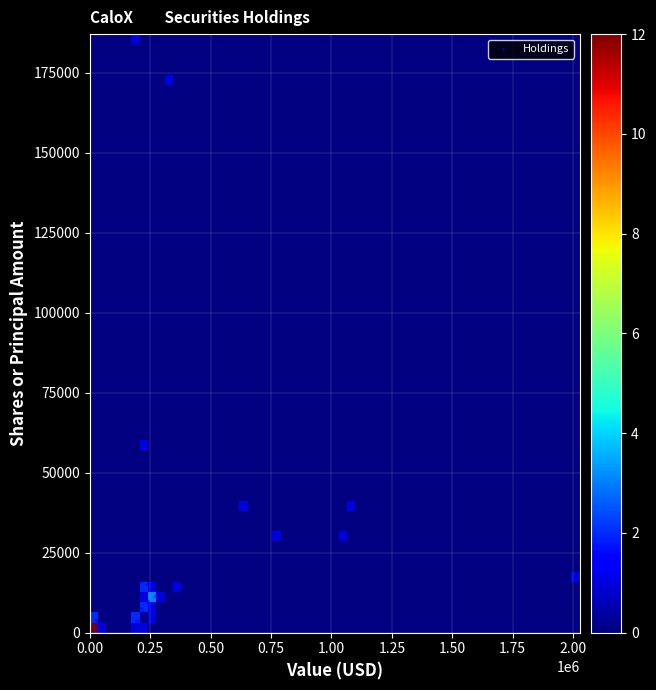

What Y value in the scatter plot is closest to 93500?

57456